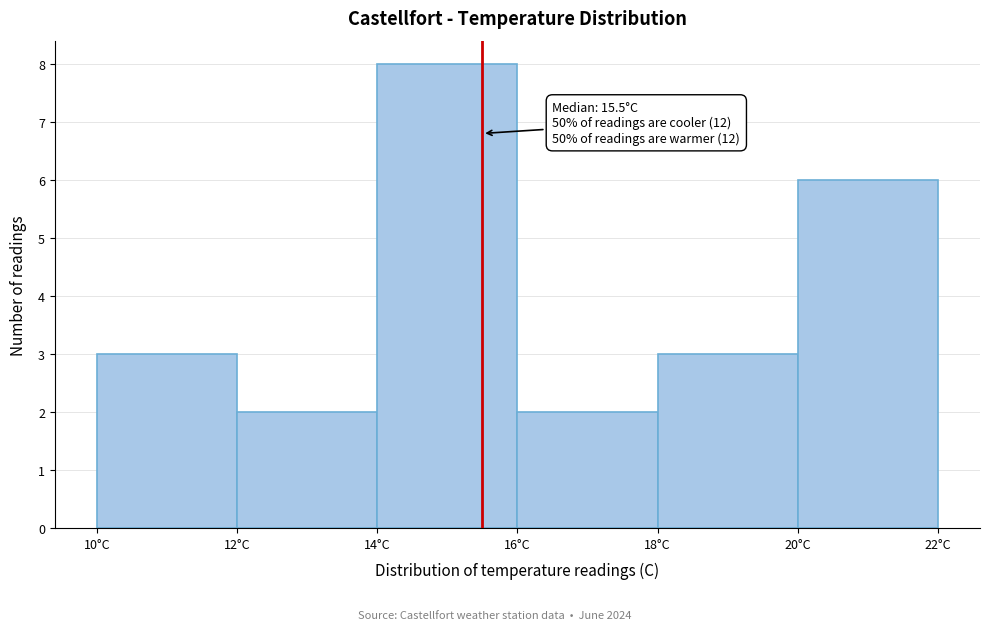

Which range on the x-axis has the tallest bar?

14 to 16